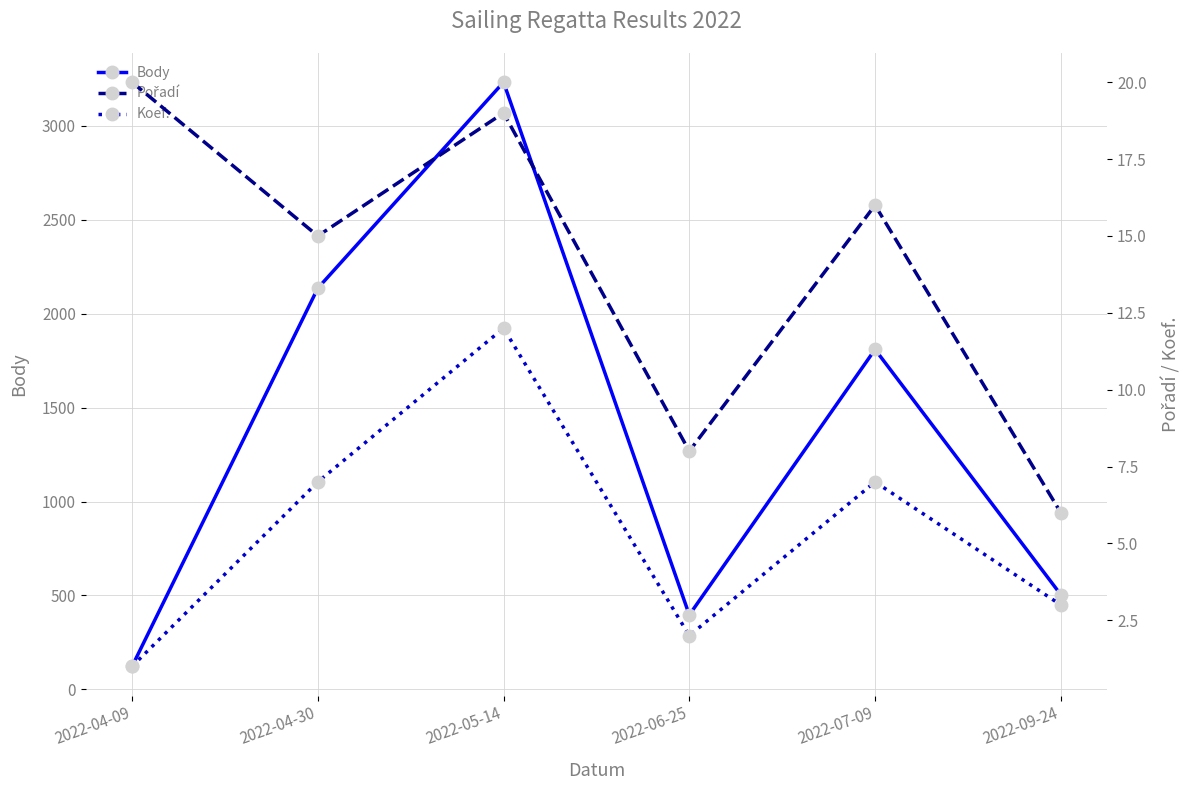

What is the sum of the Pořadí values at 2022-06-25 and 2022-09-24?

14